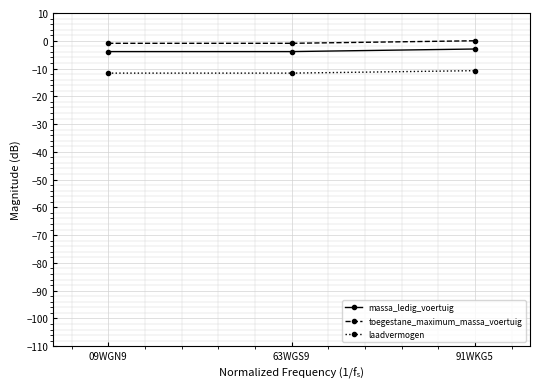

Where does the laadvermogen series first go above -11?

91WKG5